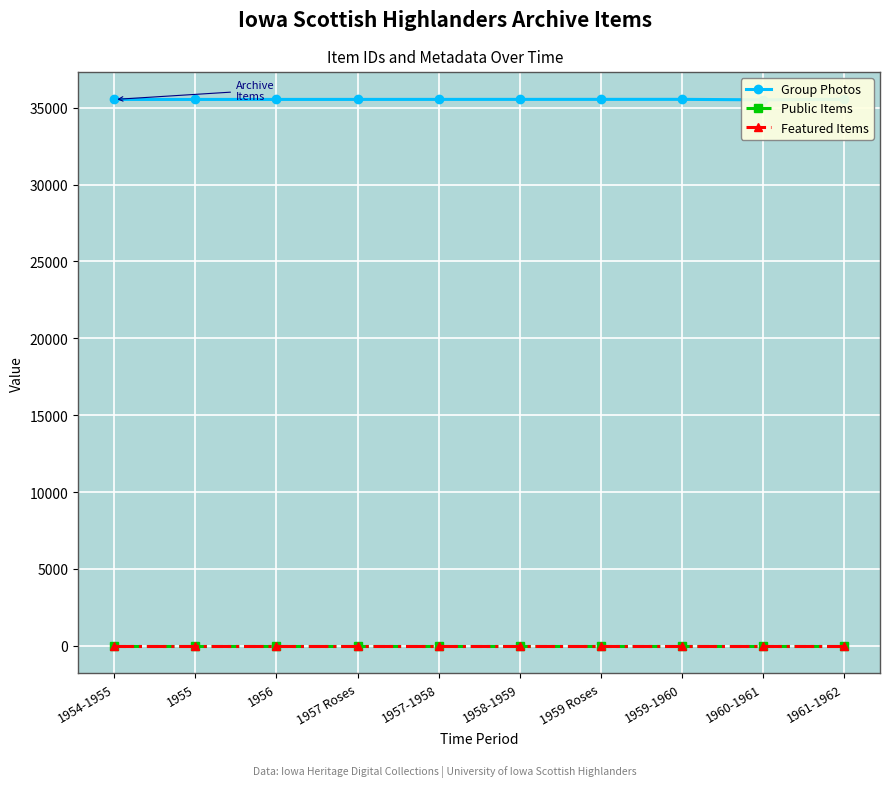

What is the total value across all series at 1956?

35537